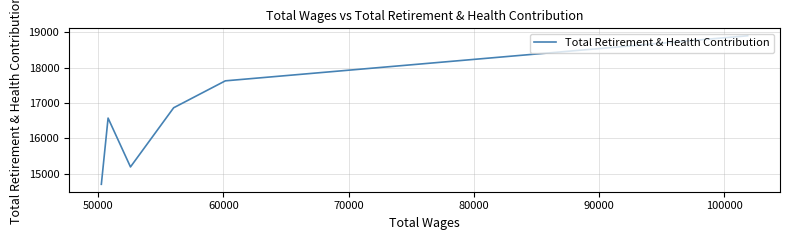

True or false: there are more than 2 points higher than both neighbors.

False